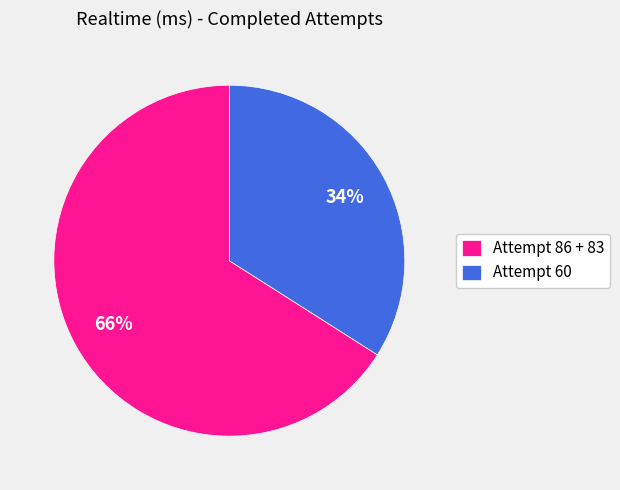

What is the smallest slice in the pie chart?

Attempt 60